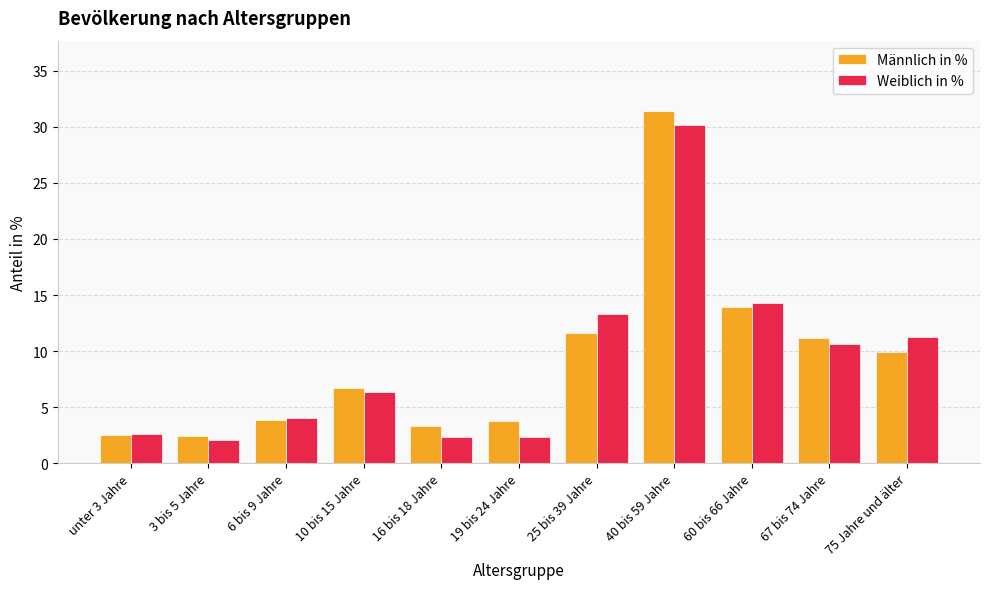

What is the label of the 5th bar from the left?

16 bis 18 Jahre